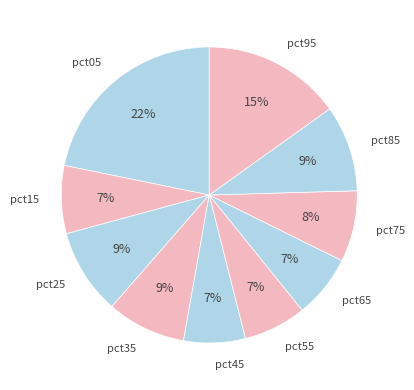

Which category has the biggest portion of the pie?

pct05